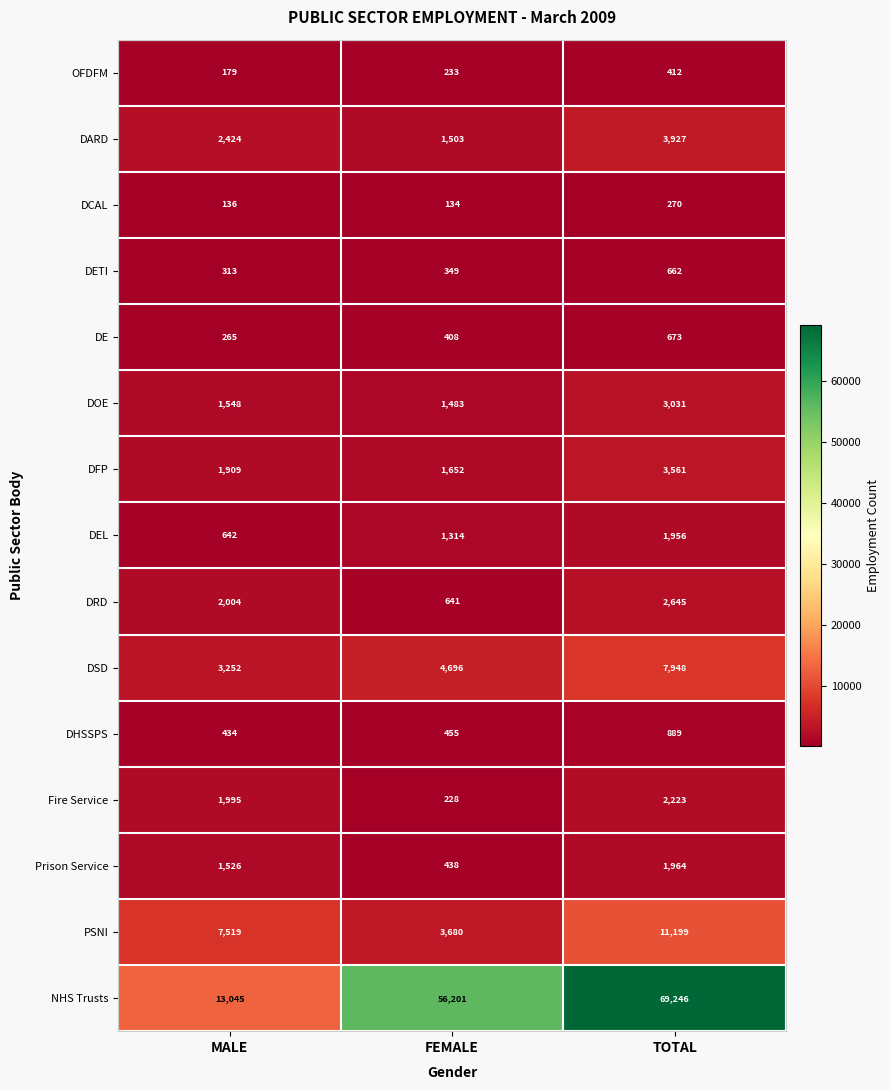

What is the smallest value displayed?

134